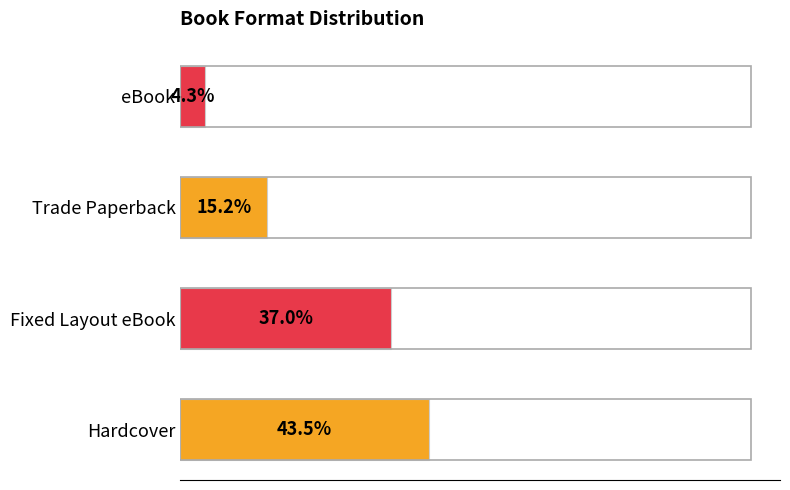

At which category does the chart reach its peak across all series?

Hardcover